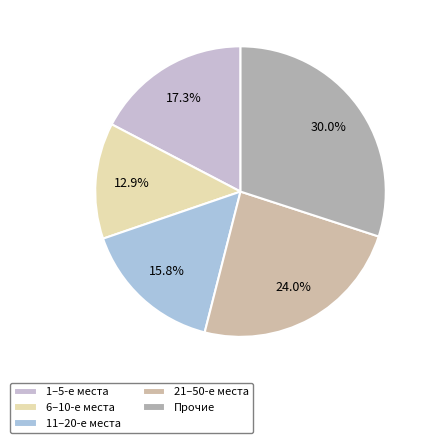

To the nearest percent, what is the average slice percentage?

20%